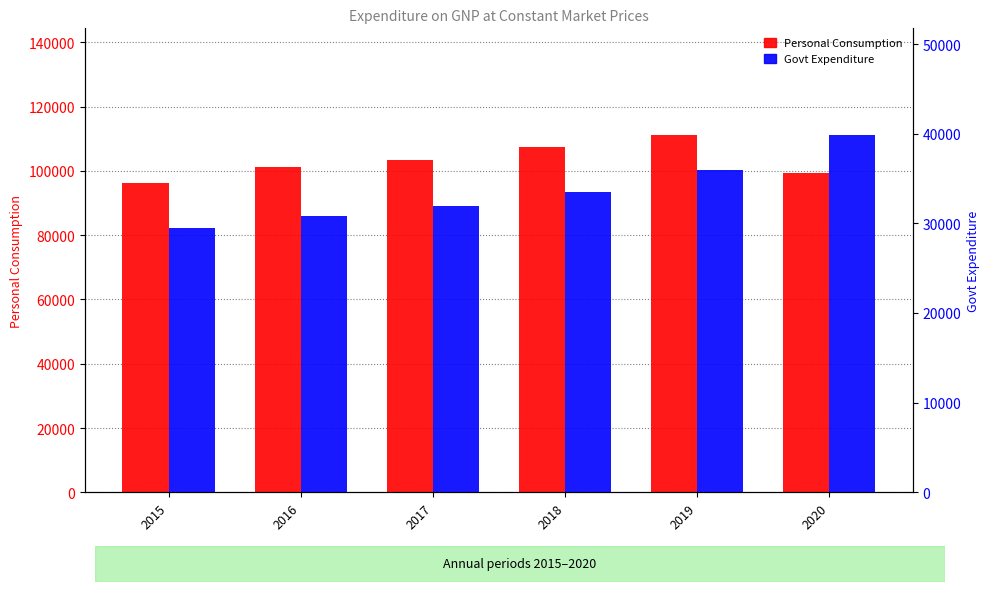

Rank the series by their average value, from lowest to highest.

Govt Expenditure, Personal Consumption